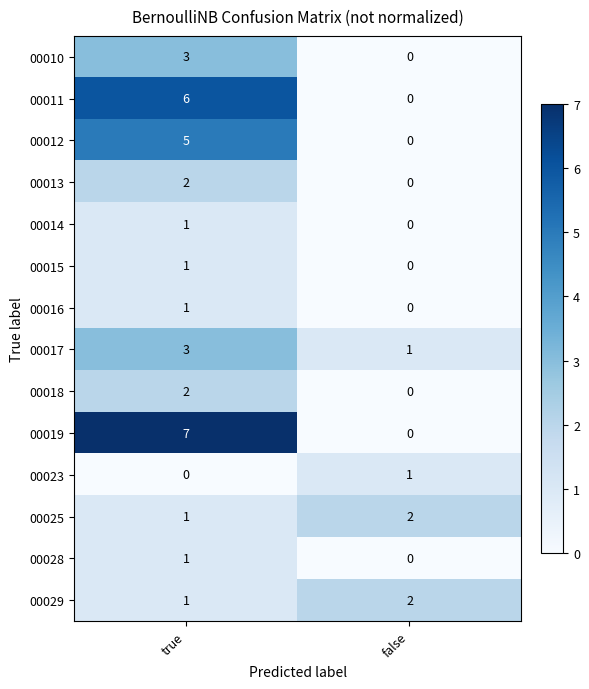

How many distinct data groups are displayed?

14